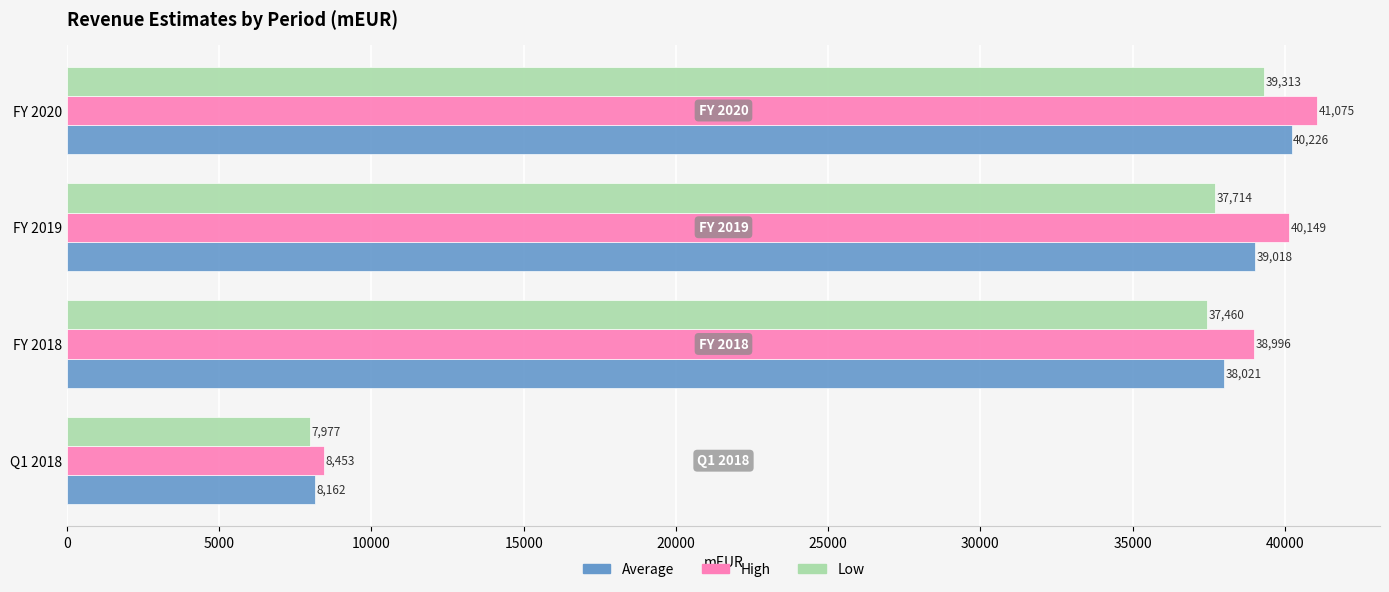

Count the number of data series in this chart.

3